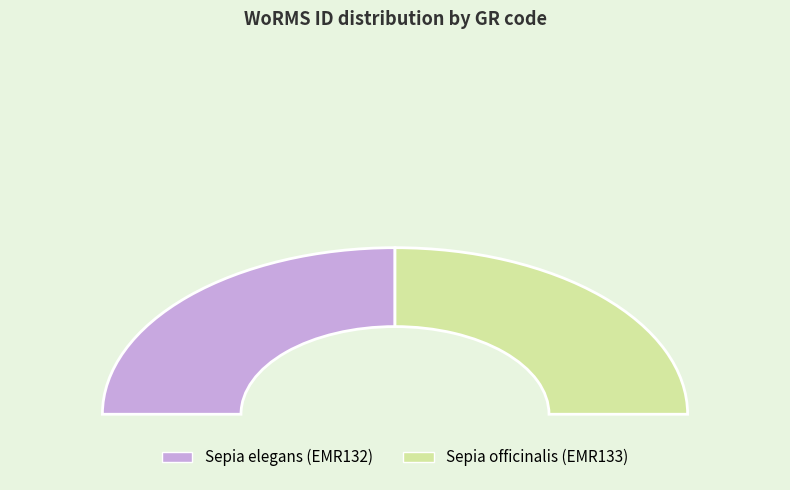

To the nearest percent, what percentage of the pie is Sepia officinalis (EMR133)?

50%